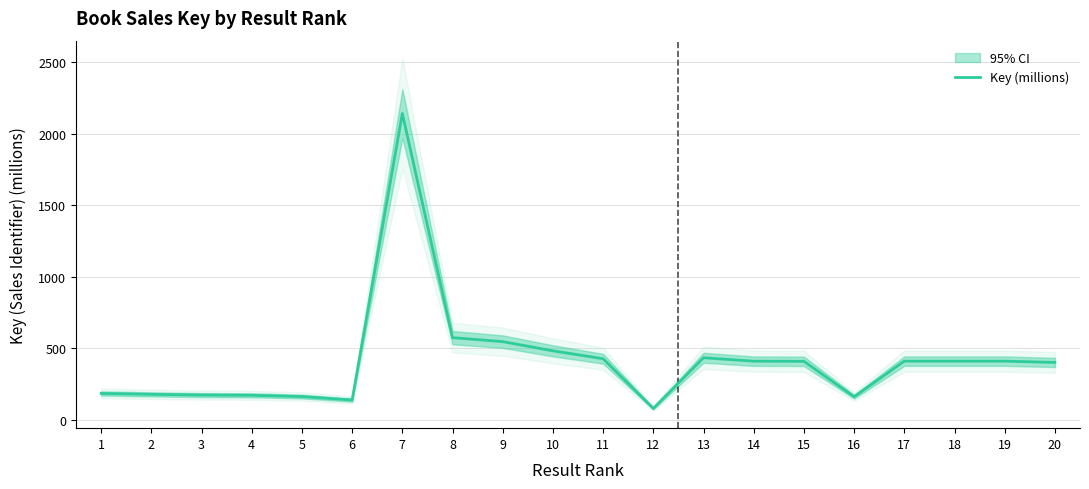

How many data points are less than 411?

10